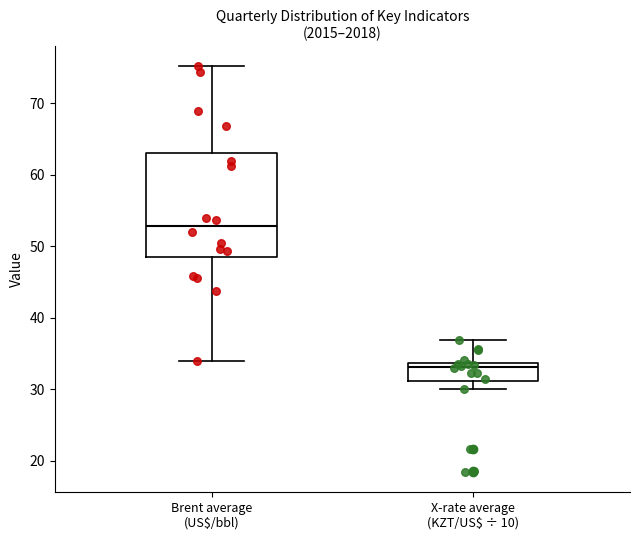

Comparing the boxes themselves (not the whiskers), which one is the tallest?

Brent average (US$/bbl)